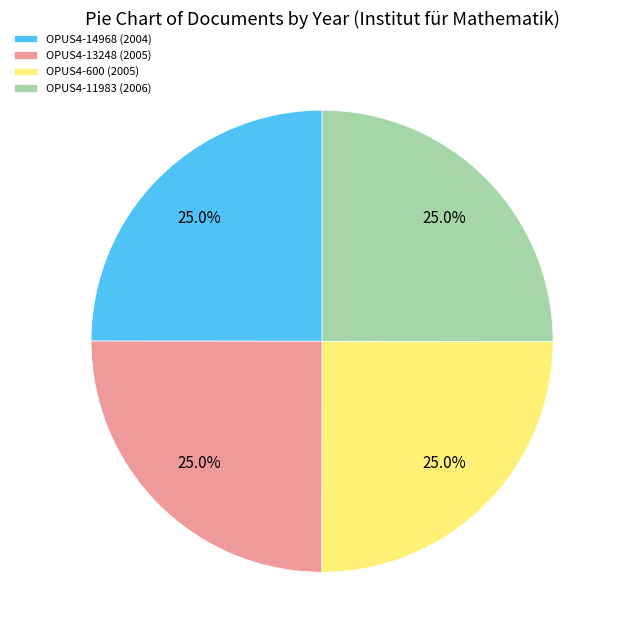

Does any single category account for the majority?

No